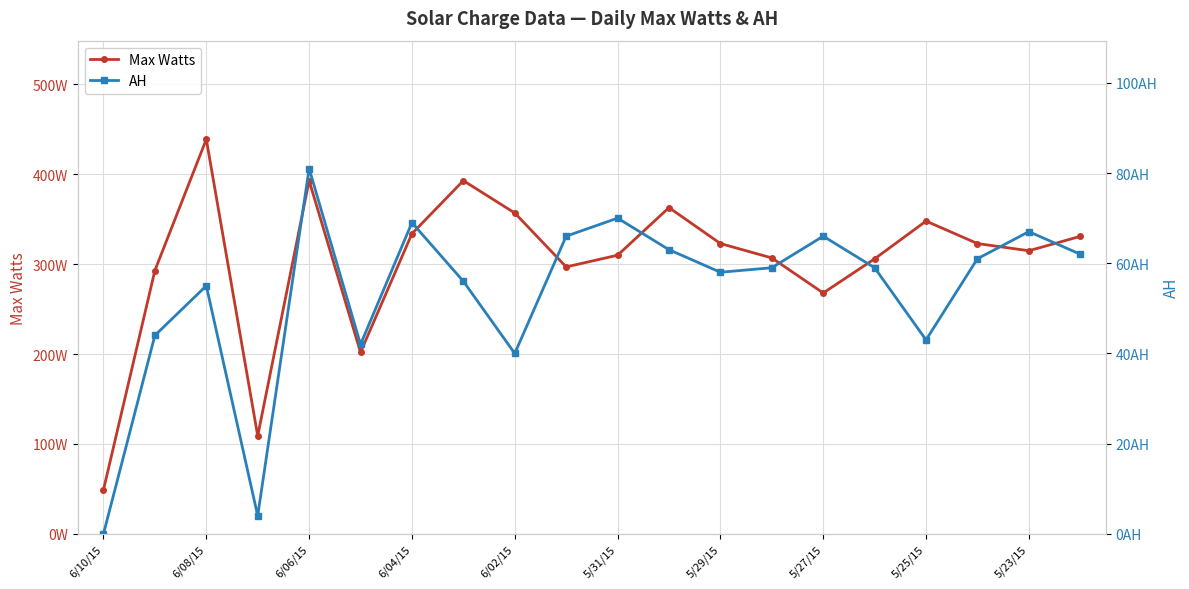

Rank the series by their average value, from lowest to highest.

AH, Max Watts